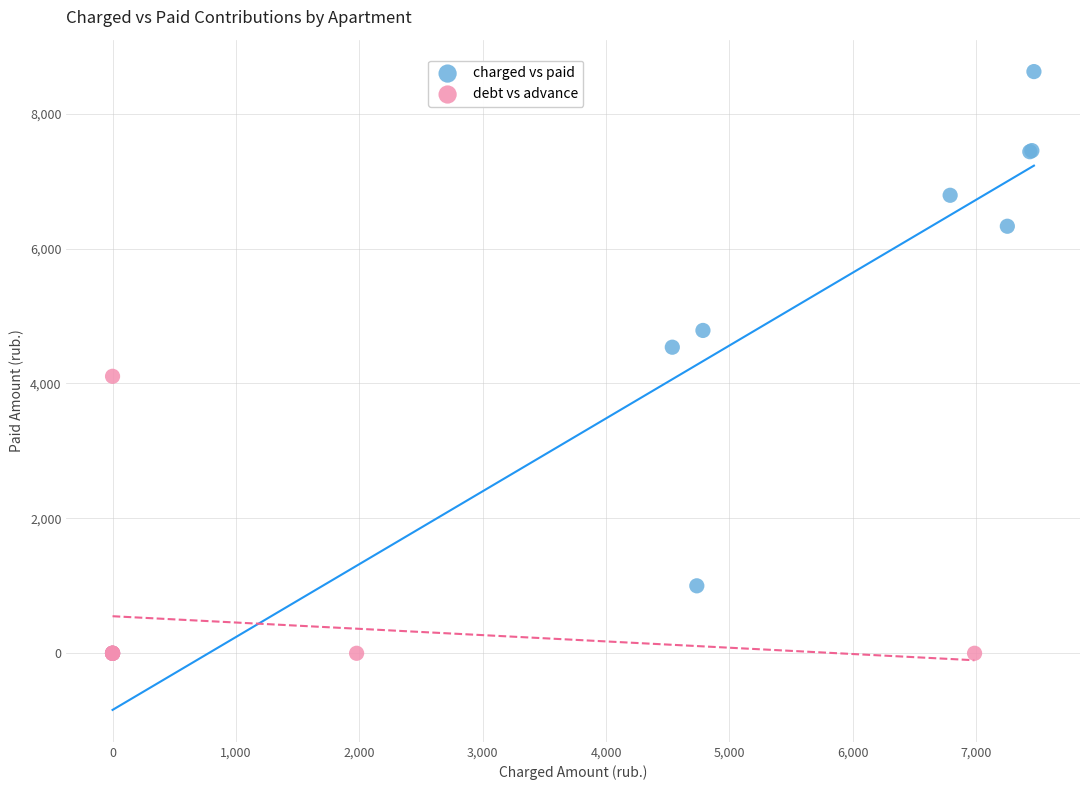

Which series has the widest spread of Y values?

charged vs paid